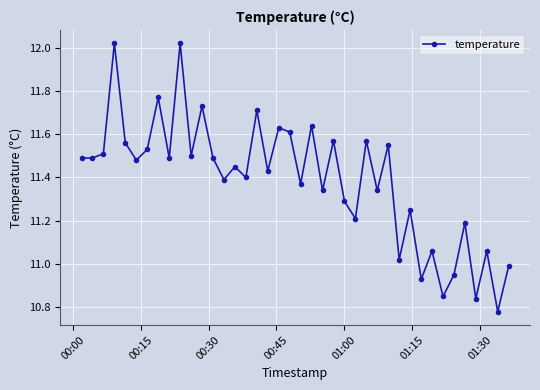

True or false: there are more than 1 points higher than both neighbors.

True